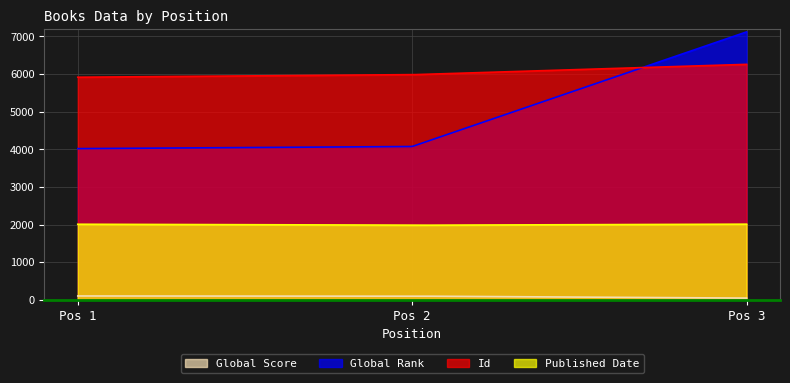

Count the number of categories in the chart.

300